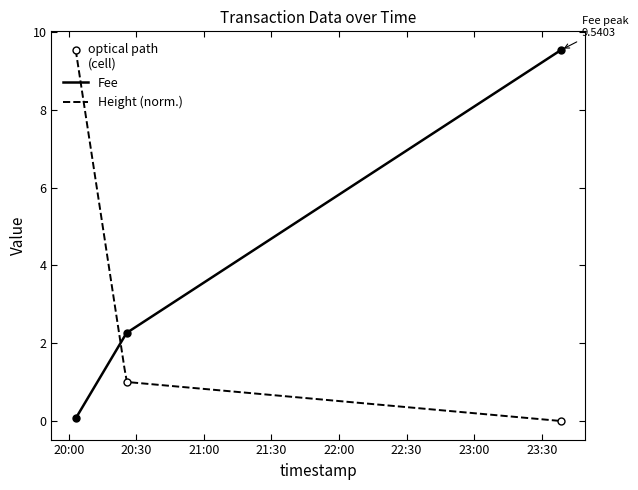

Between 2019-01-22 20:03:05 and 2019-01-22 23:38:38, which series saw the biggest shift?

Height